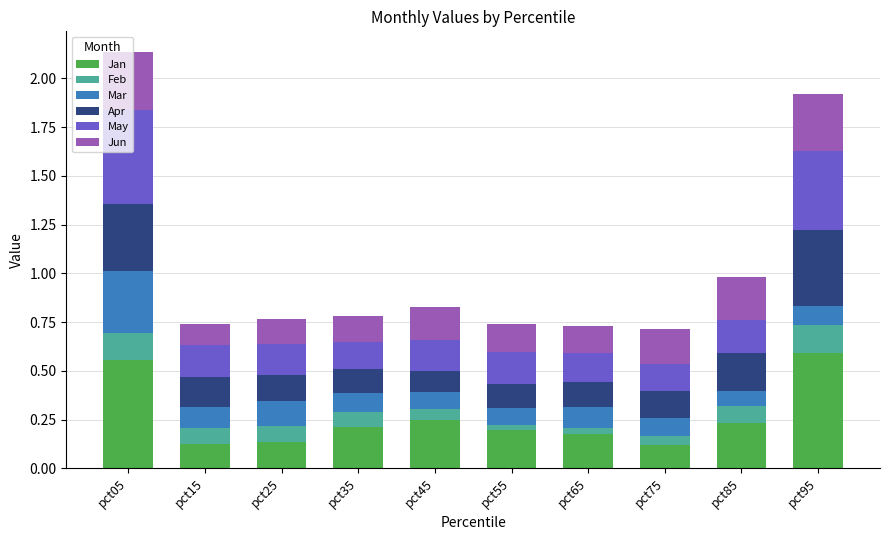

Are the bars grouped side by side (vs. stacked)?

No